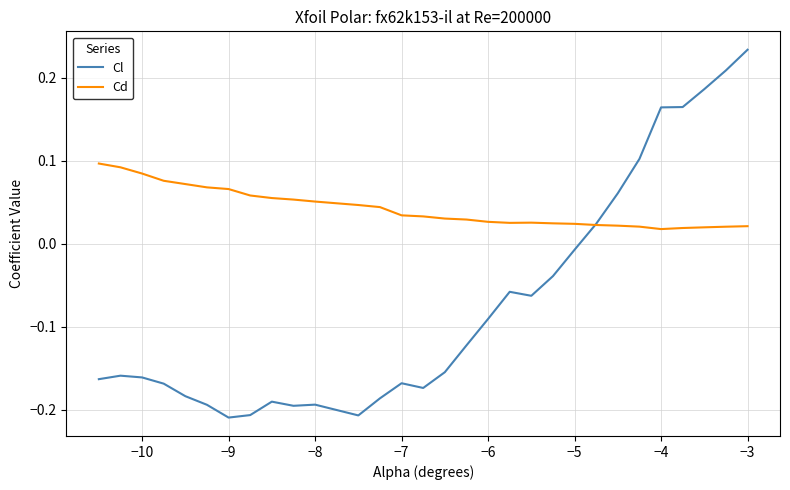

List the series in order of their peak value, lowest first.

Cd, Cl